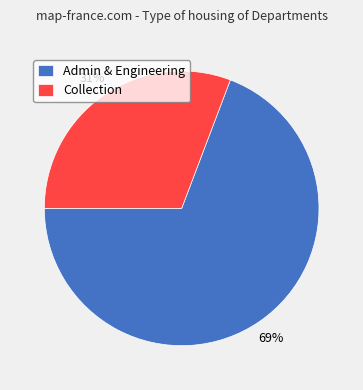

To the nearest percent, what portion does Admin & Engineering represent?

69%